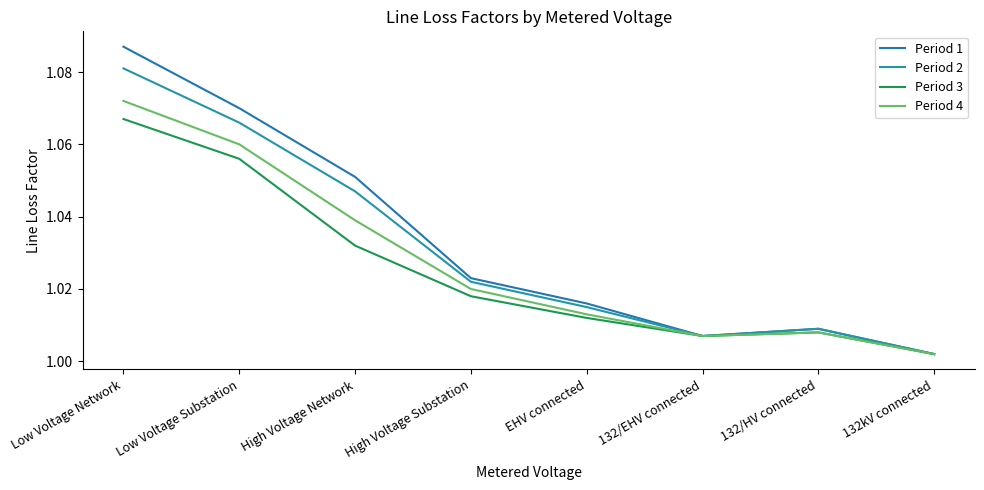

What are all the series names shown in the legend?

Period 1, Period 2, Period 3, Period 4